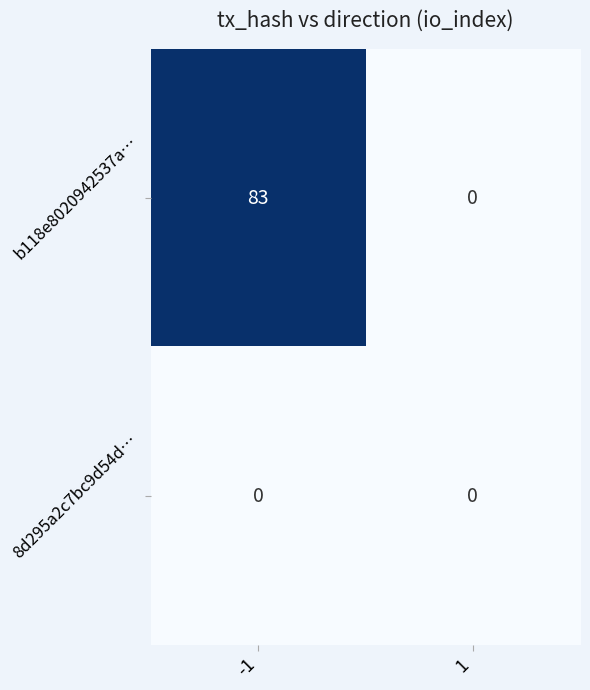

What is the spread (max minus min) of values at -1?

83